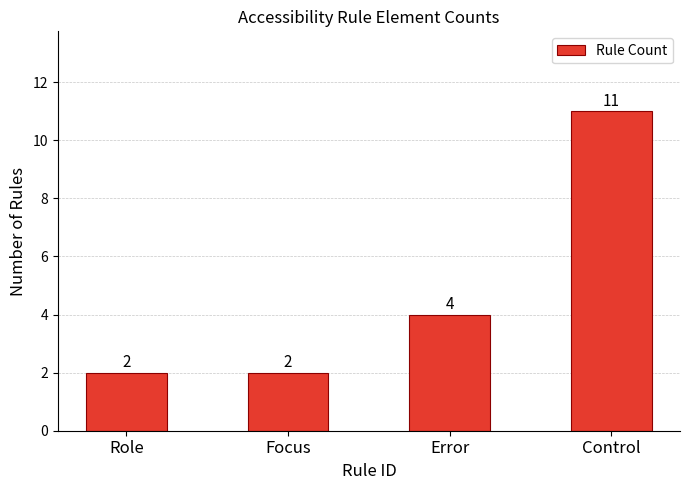

Does the chart contain stacked bars?

No